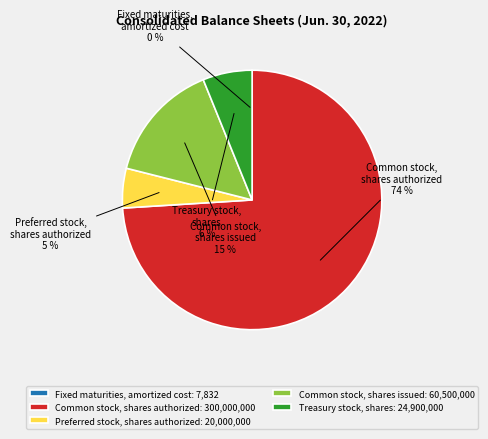

To the nearest percent, what is the average slice percentage?

20%